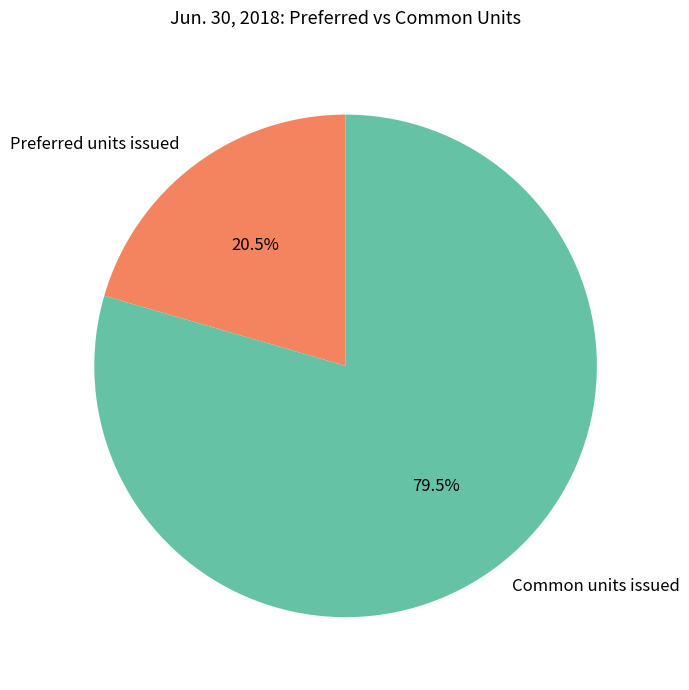

Does Preferred units issued account for over 50% of the chart?

No